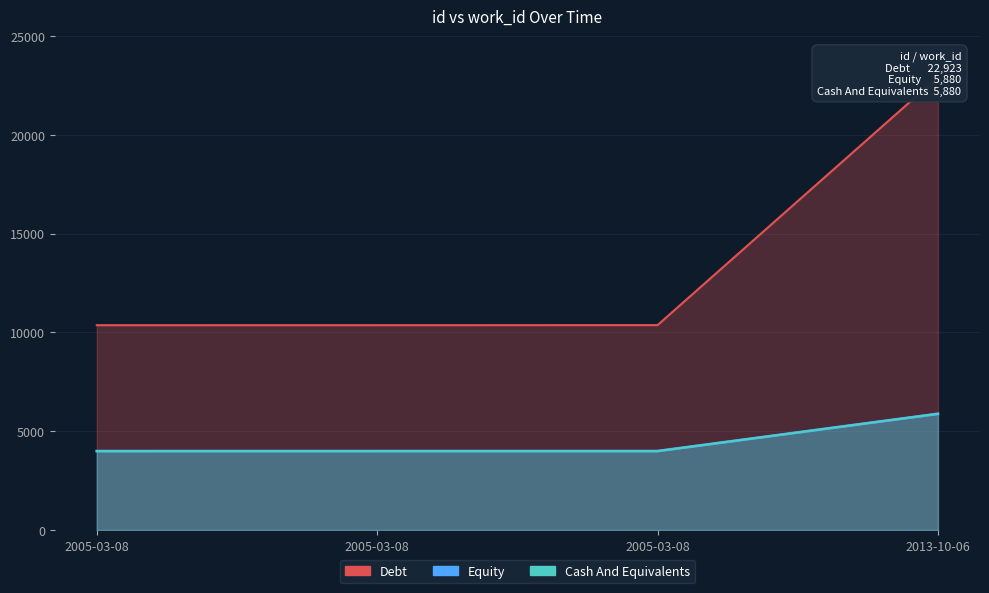

What is the maximum value shown in the chart?

22923